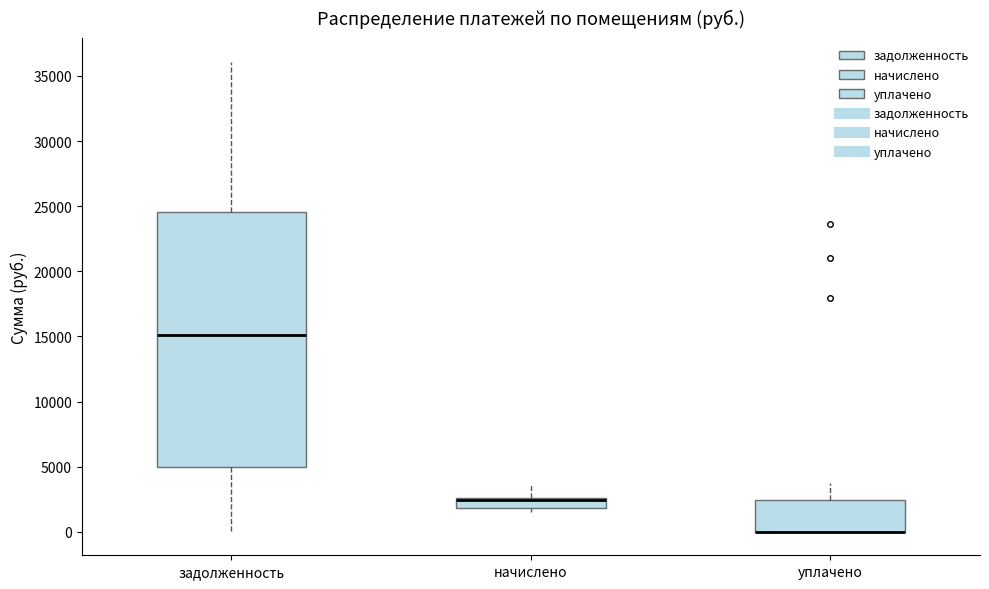

Reading left to right, transcribe this box plot: for each box, give where its median line is, the range the box spans, and where its two whiskers end, as read against the y-axis. The values are not printed on the chart, so give them approximately, as read against the axis.

задолженность: median 15000, box 5000 to 24500, whiskers 0 to 36000
начислено: median 2500 (just below the box's upper edge), box 2000 to 2500, whiskers 1500 to 3500
уплачено: median 0 (drawn on the box's lower edge), box 0 to 2500, whiskers 0 to 3500